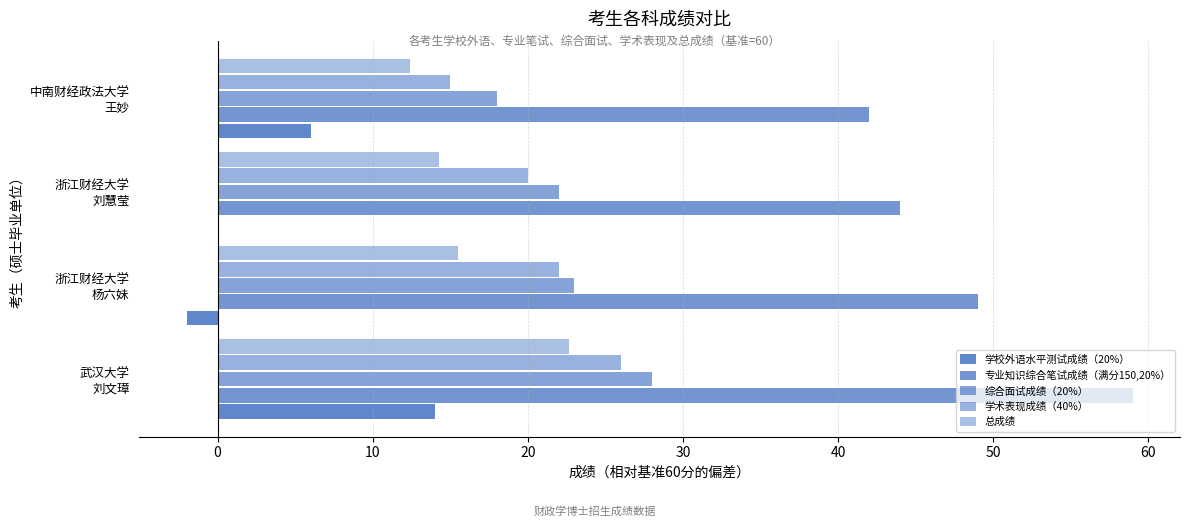

What is the highest value of the 总成绩 series?

22.7